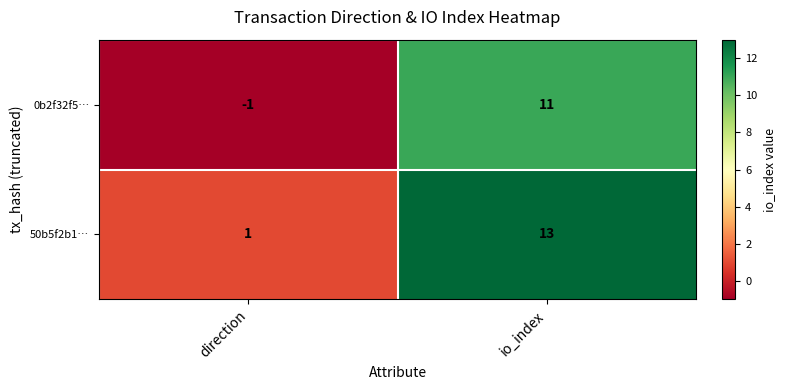

What is the sum of all 0b2f32f5… values?

10